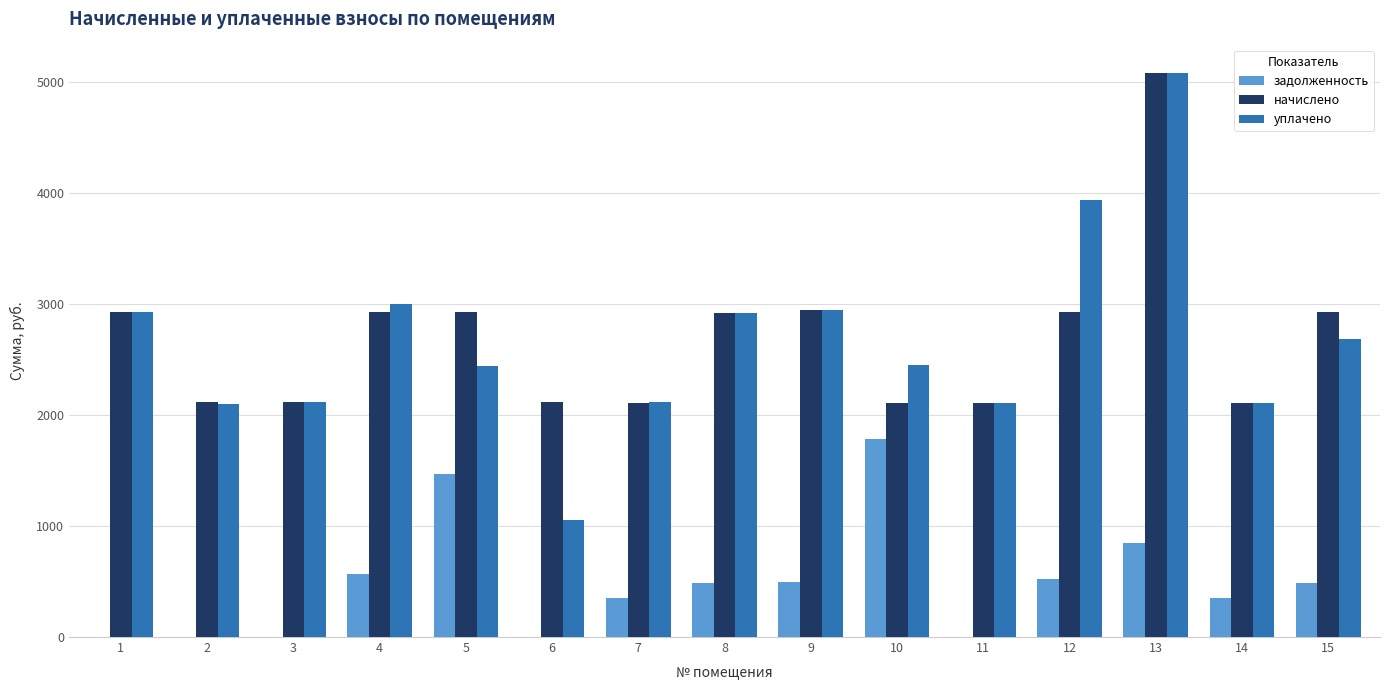

Between 7 and 12, which series saw the biggest shift?

уплачено